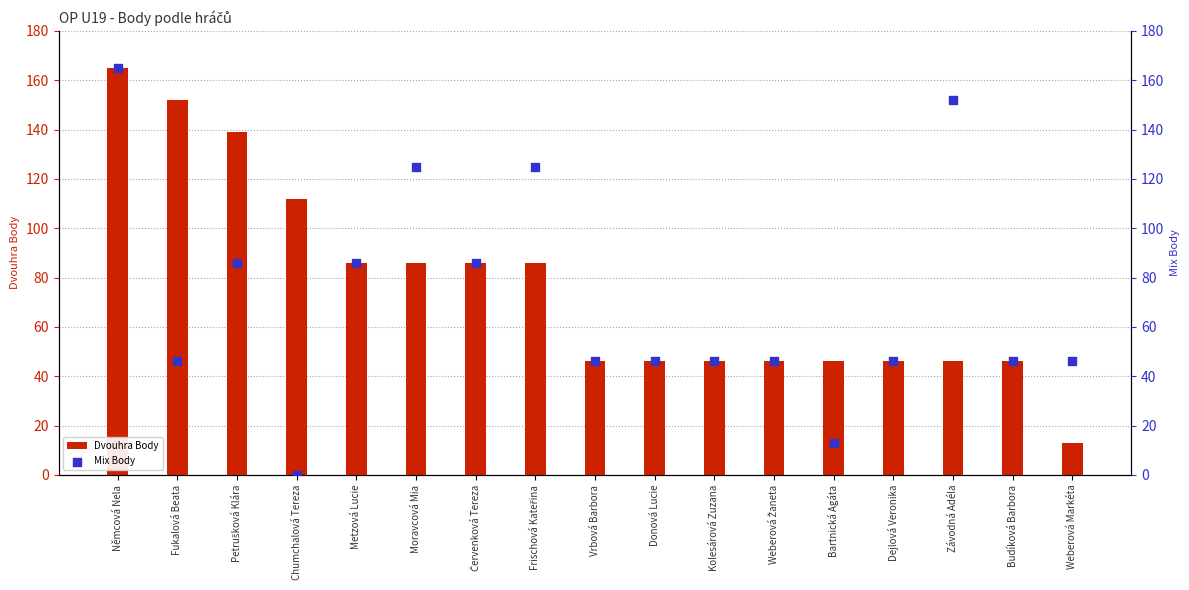

Is the value of Mix Body at Němcová Nela greater than the value of Dvouhra Body at Bartnická Agáta?

Yes